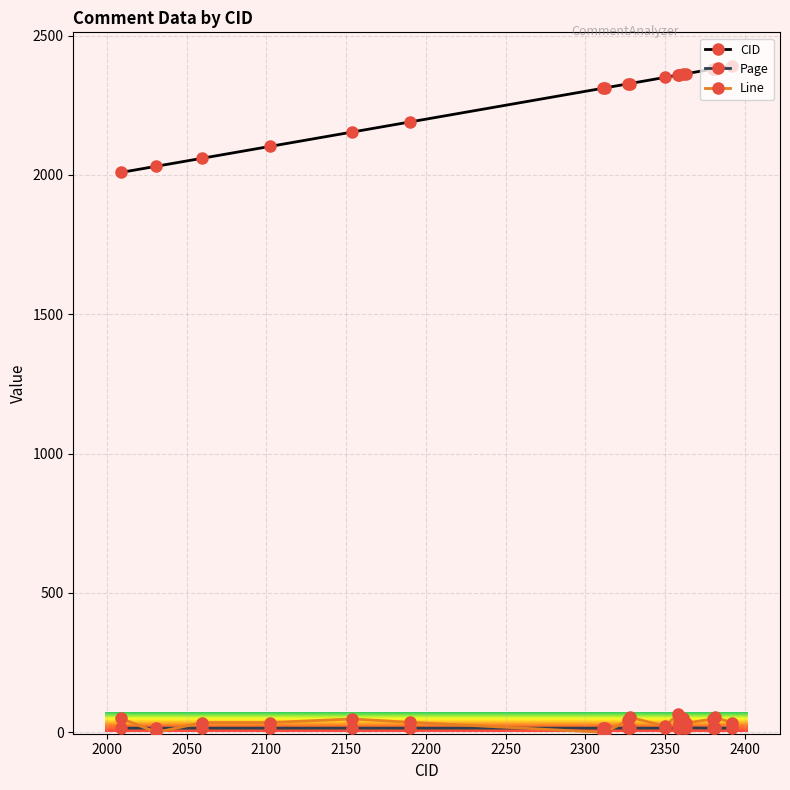

True or false: Line and CID cross at least once.

False